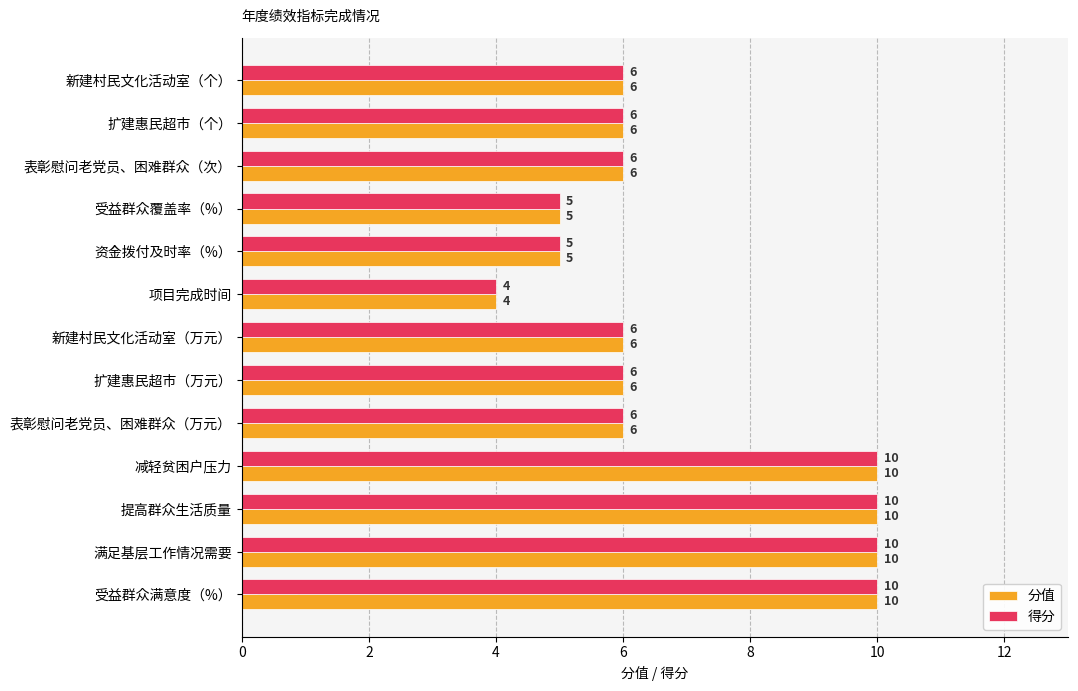

What is the difference between the 得分 values at 满足基层工作情况需要 and 表彰慰问老党员、困难群众（万元）?

4